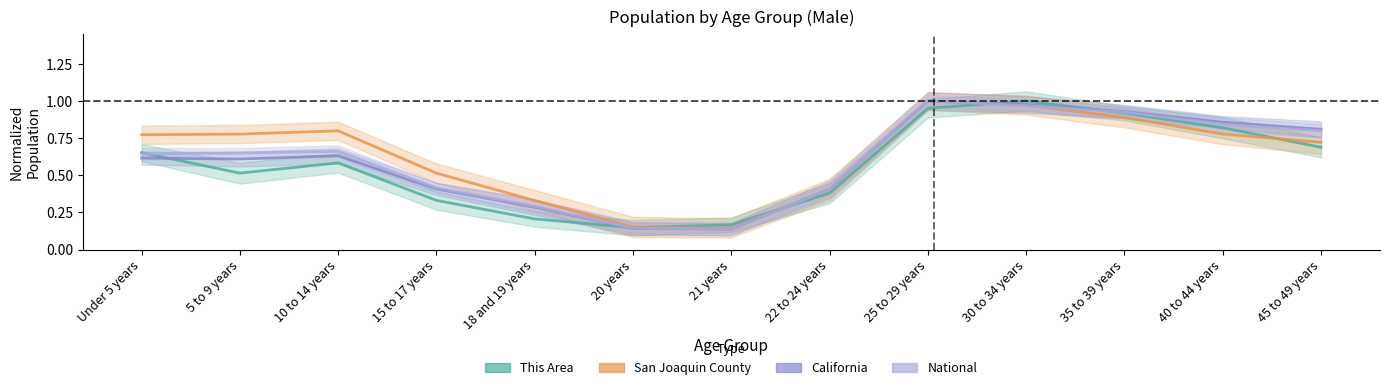

Where do San Joaquin County and California first cross each other?

21 years and 22 to 24 years